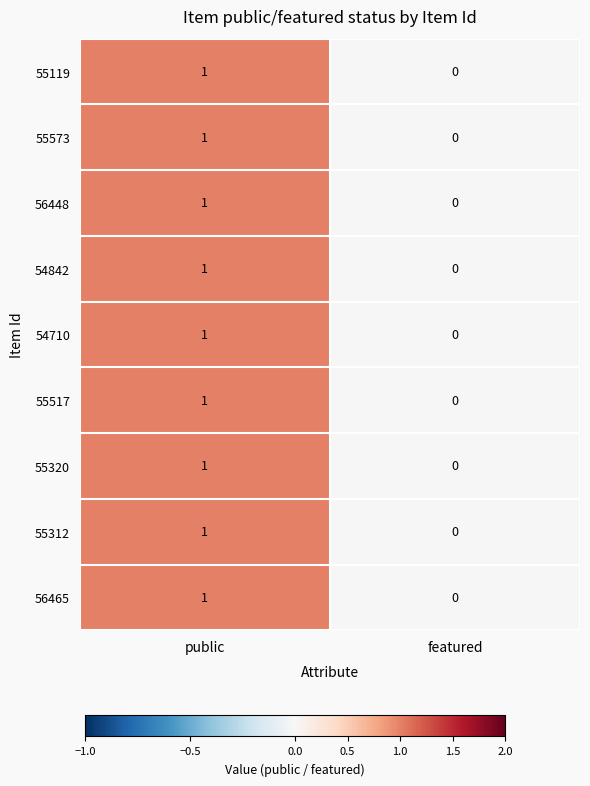

Rank the categories by 55320 value from highest to lowest.

public, featured